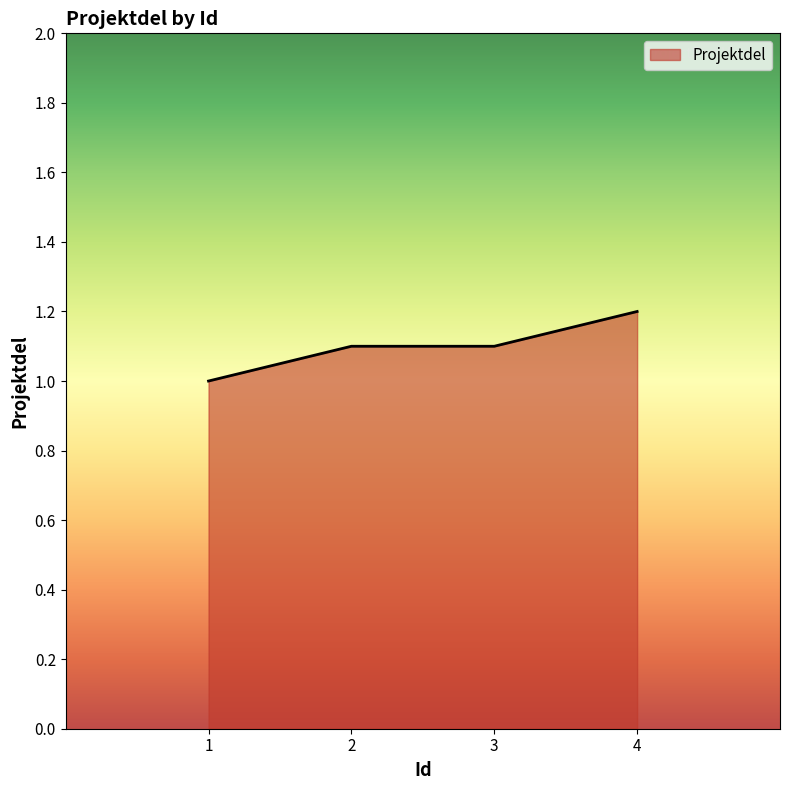

What is the minimum value shown in the chart?

1.0